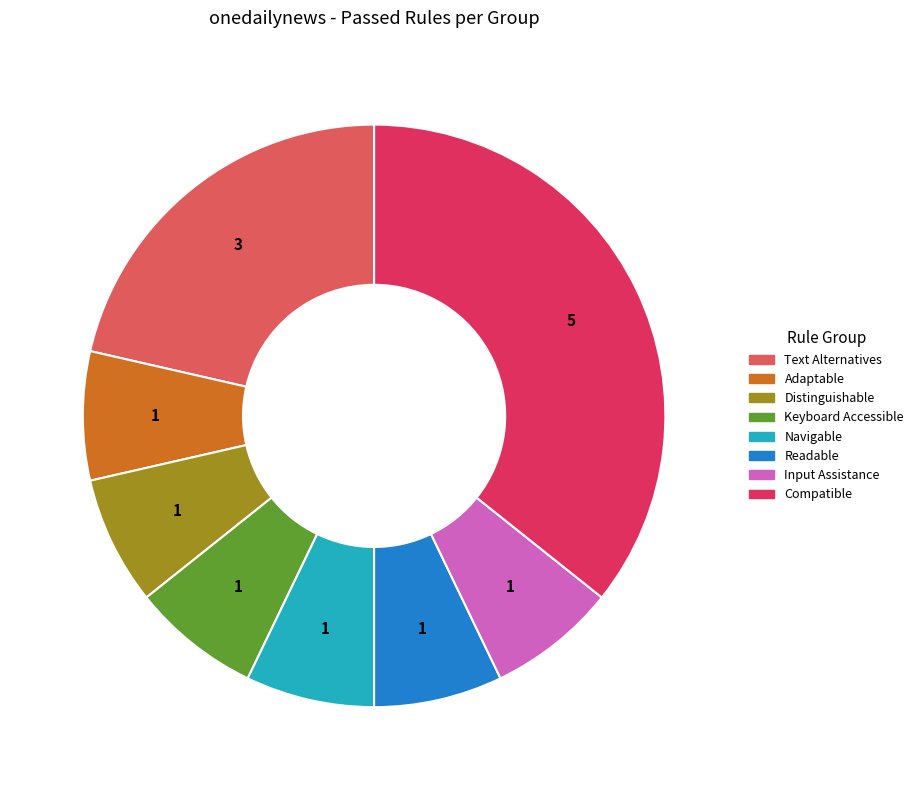

Does any single category account for the majority?

No